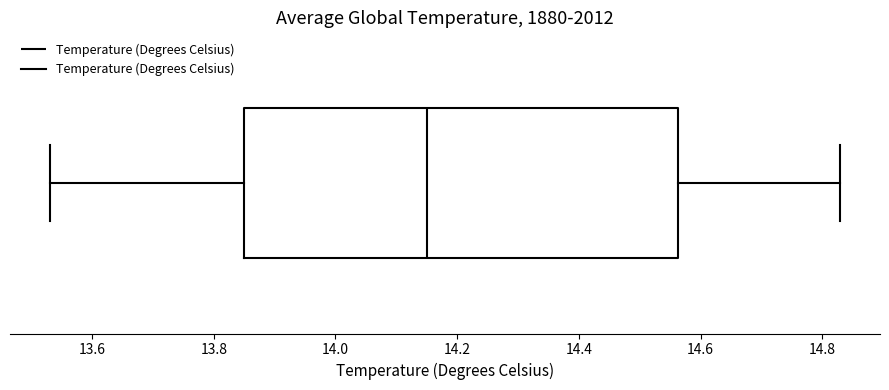

Read this box plot against the x-axis: the position of the median line, the range covered by the box, and the ends of both whiskers. The values are not printed on the chart, so give them approximately, as read against the axis.

median 14.16, box 13.86 to 14.56, whiskers 13.54 to 14.84